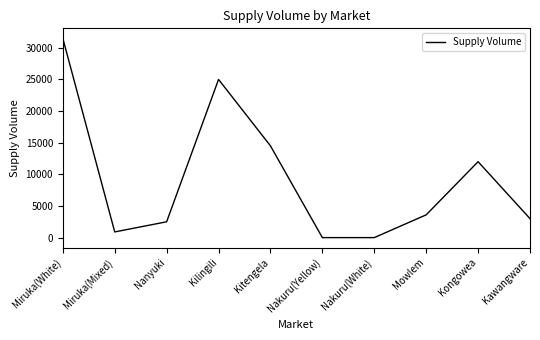

At which category does the data reach its first local valley?

Miruka(Mixed)